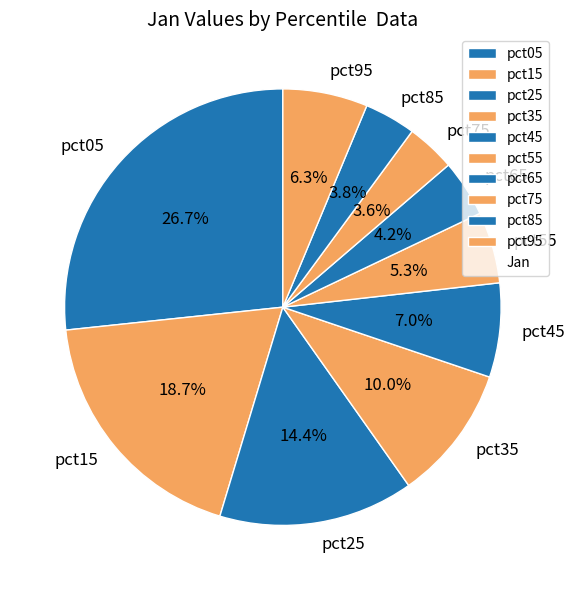

Is pct15 the majority of the pie?

No